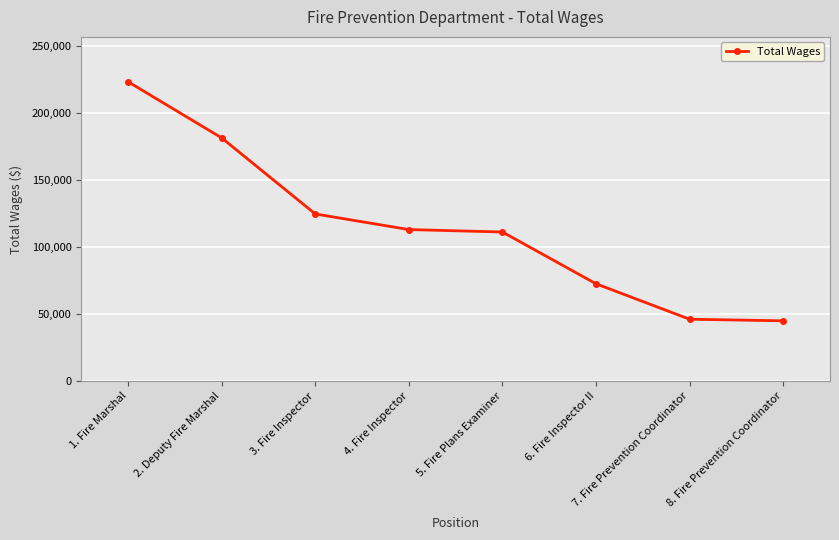

Count the number of categories in the chart.

8